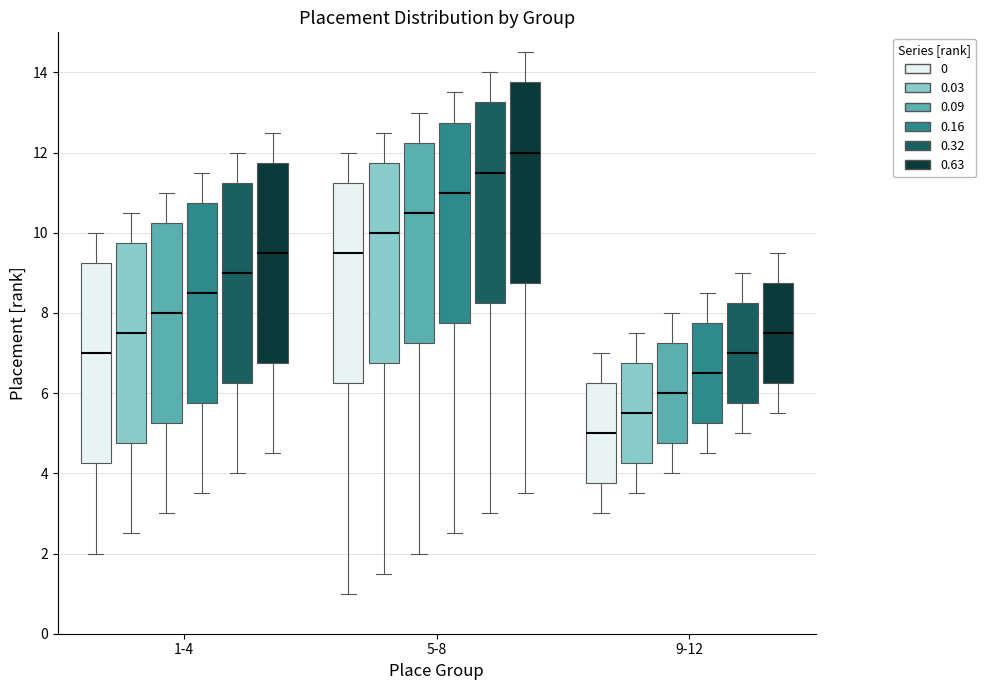

Which box has the highest median line?

5-8 (0.63)